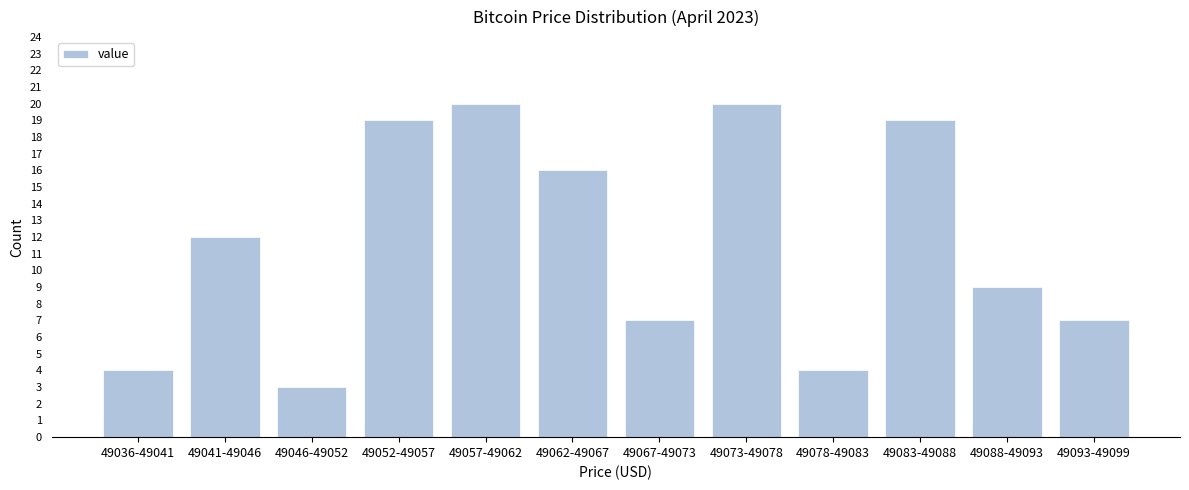

Reading left to right, what are all the values shown in this chart?

49036-49041=4	49041-49046=12	49046-49052=3	49052-49057=19	49057-49062=20	49062-49067=16	49067-49073=7	49073-49078=20	49078-49083=4	49083-49088=19	49088-49093=9	49093-49099=7